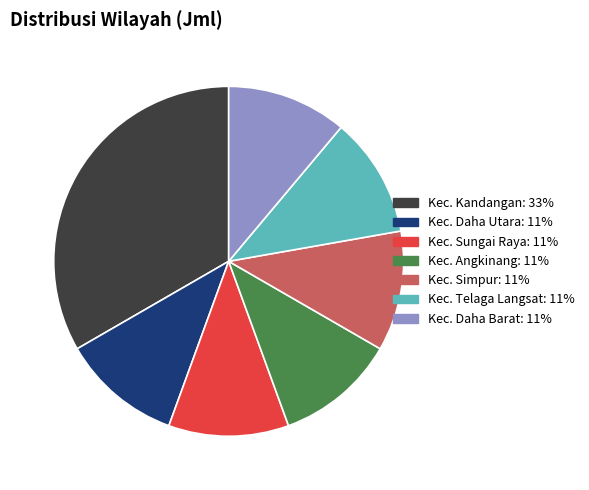

Is the sum of Kec. Angkinang and Kec. Telaga Langsat greater than half?

No